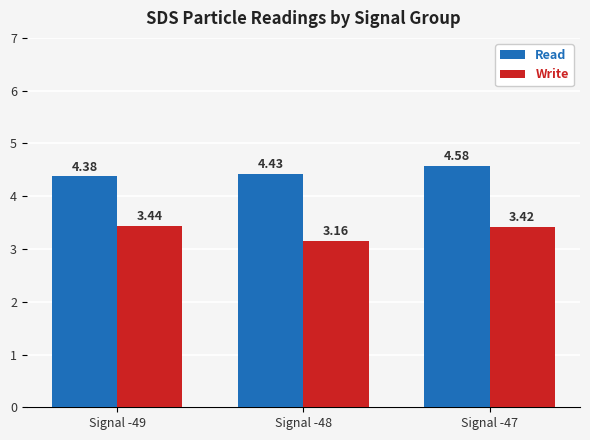

Which series has the widest spread of values?

Write